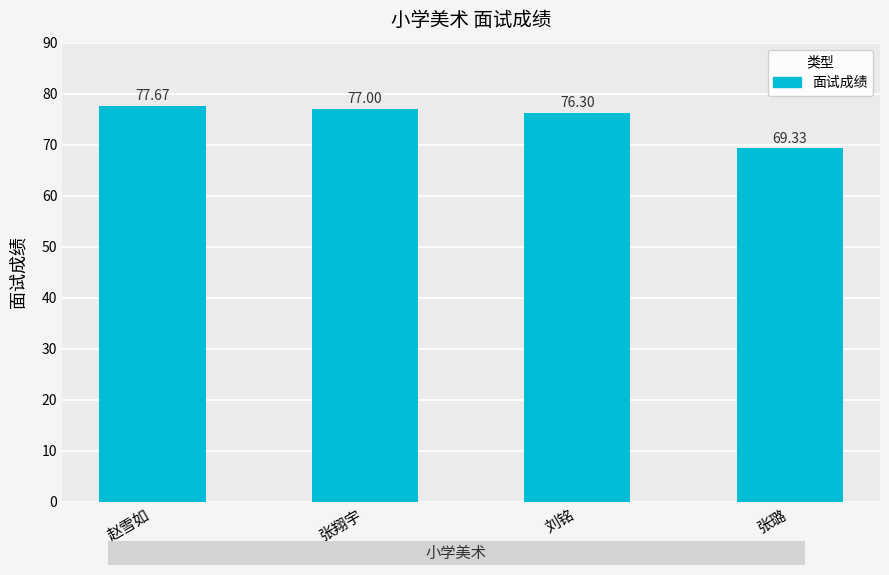

Does the chart contain any negative values?

No